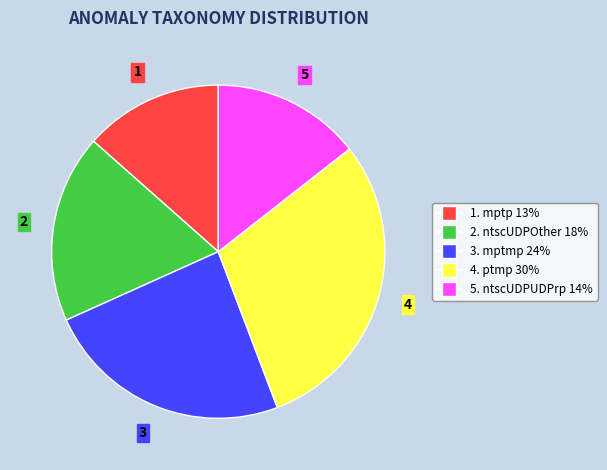

Which category has the smallest portion of the pie?

1. mptp 13%